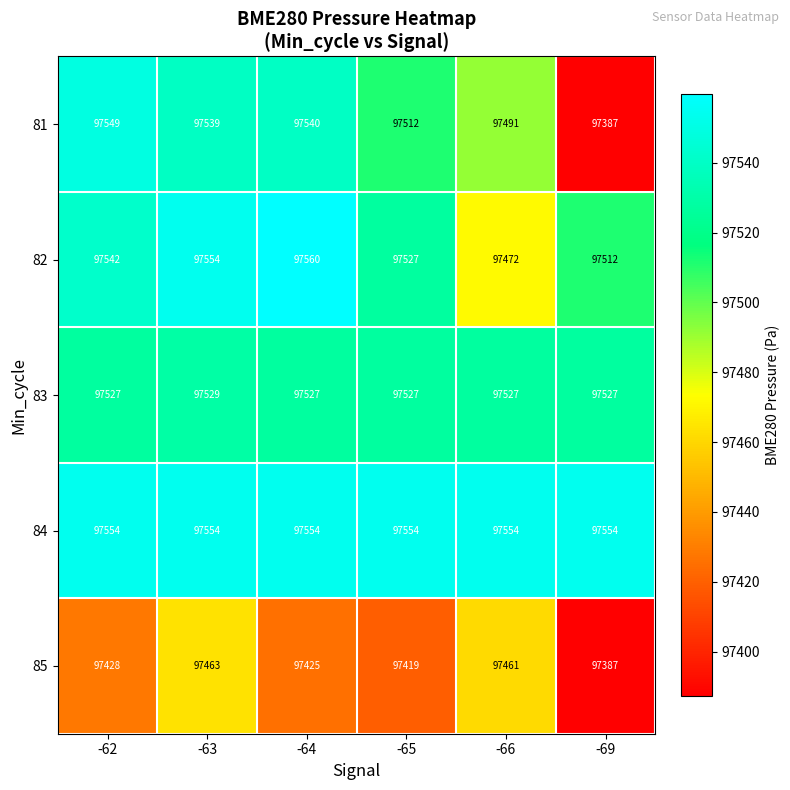

The value of 83 at -63 is 43170. True or false?

False